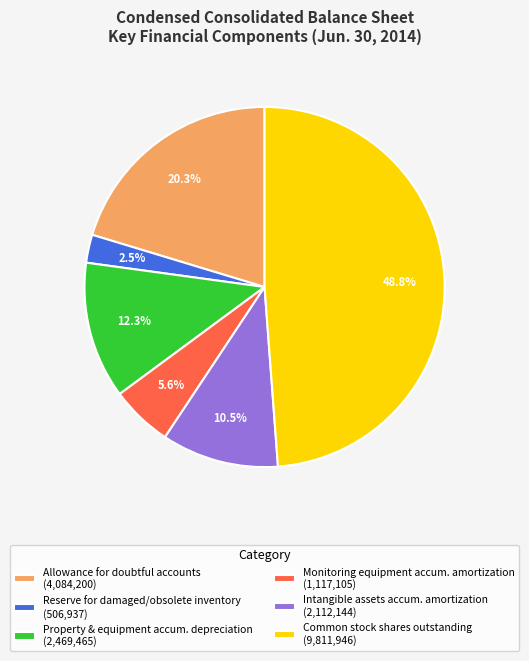

Which category has the biggest portion of the pie?

Common stock shares outstanding (9,811,946)